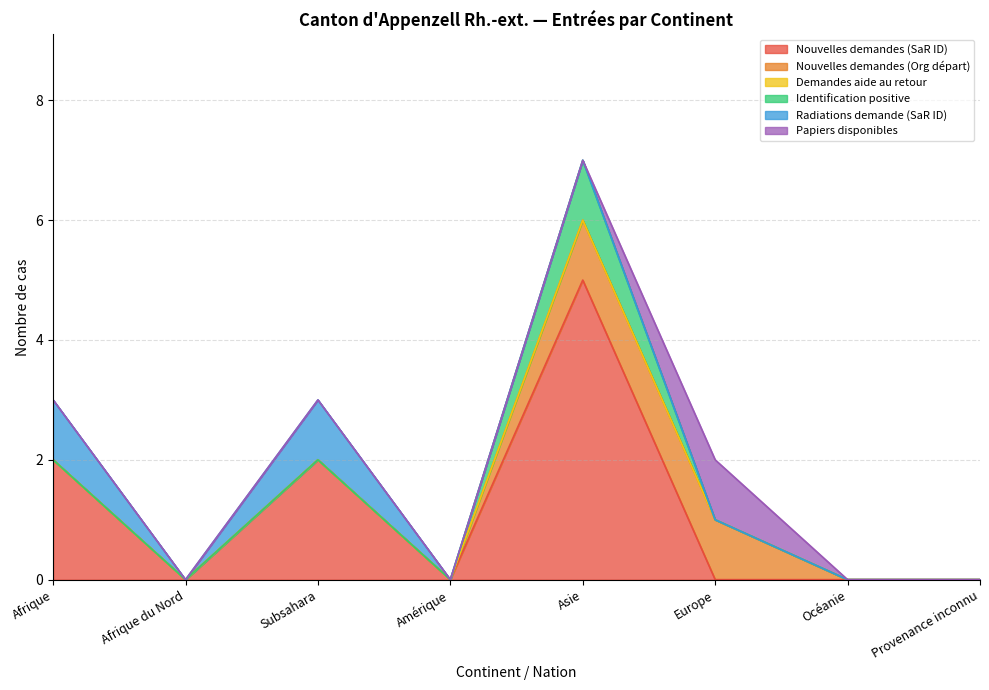

What is the label of the 2nd point from the right?

Océanie